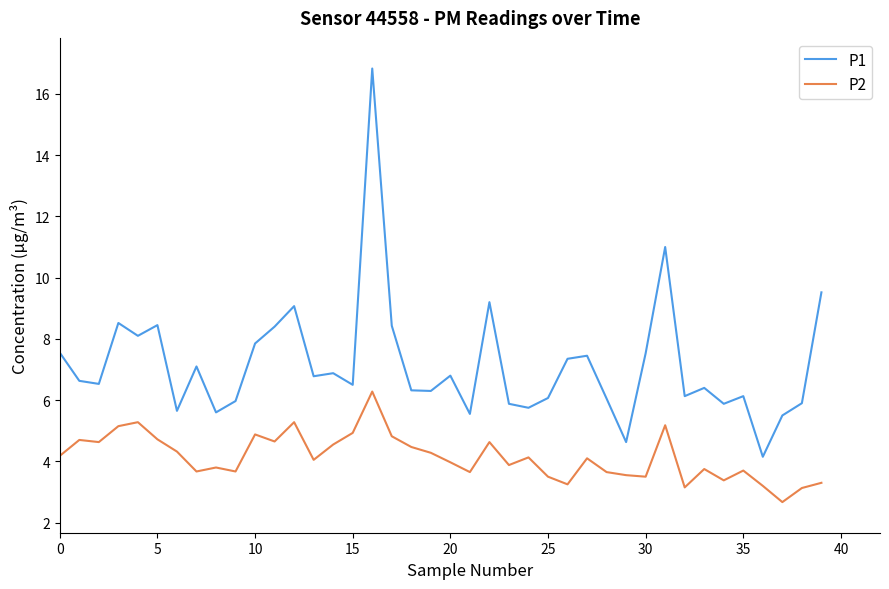

Is this an area chart (filled region under the line)?

No